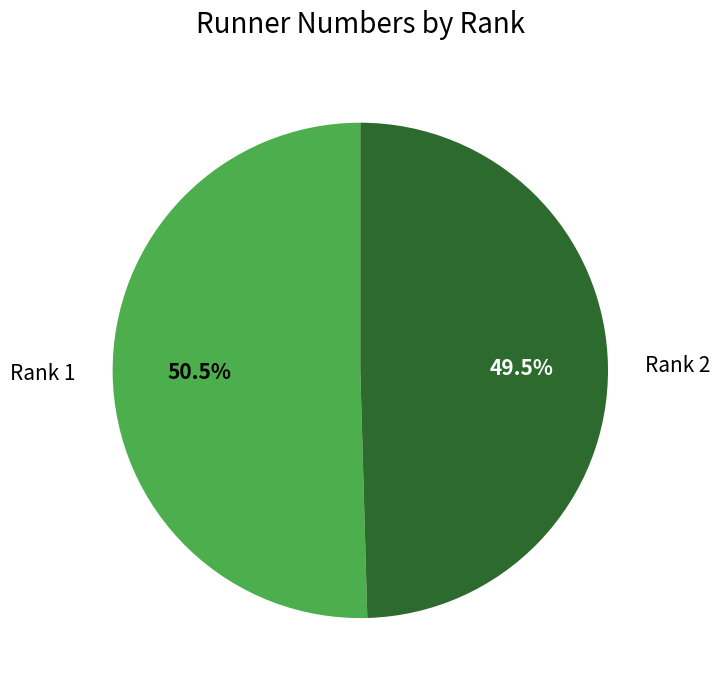

What is the smallest slice in the pie chart?

Rank 2